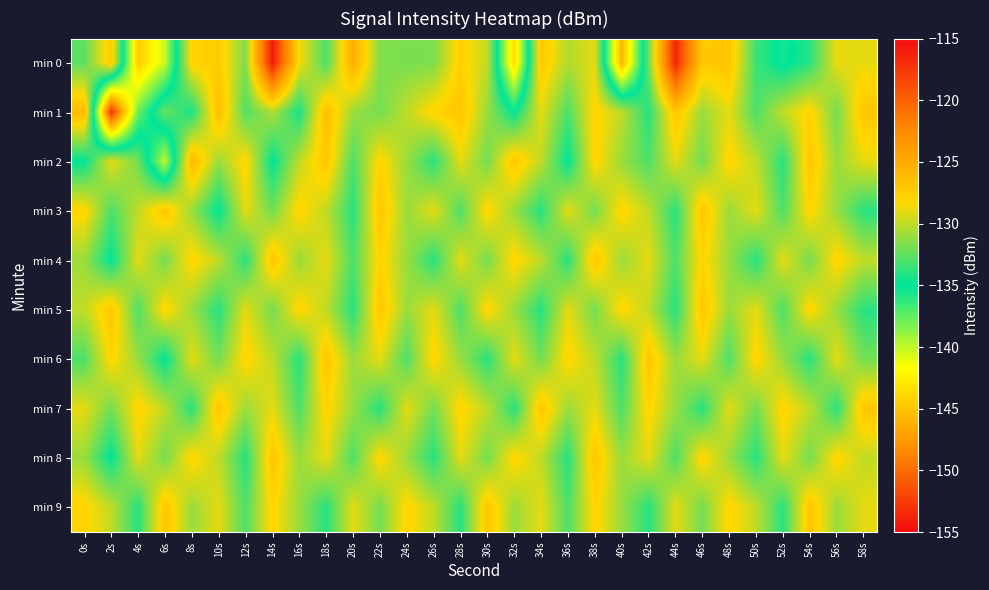

At which category is the sum across all series the highest?

14s